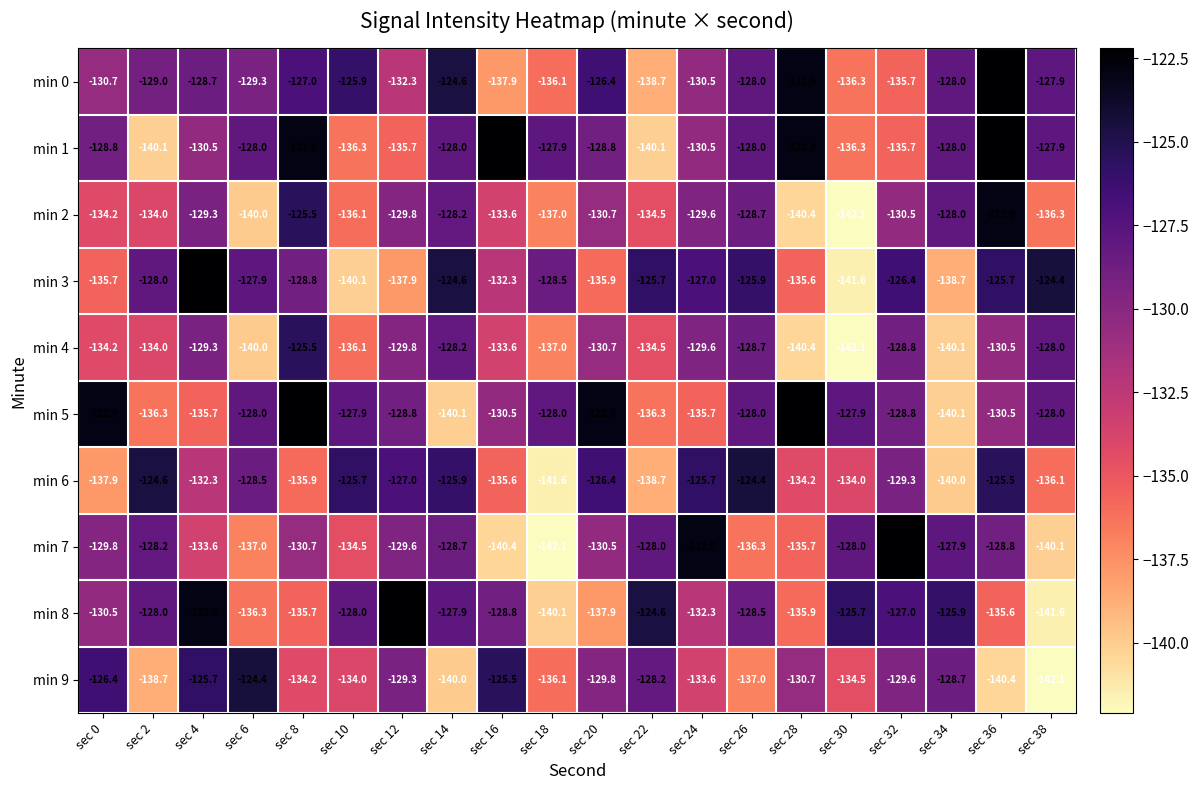

What is the smallest value displayed?

-142.1